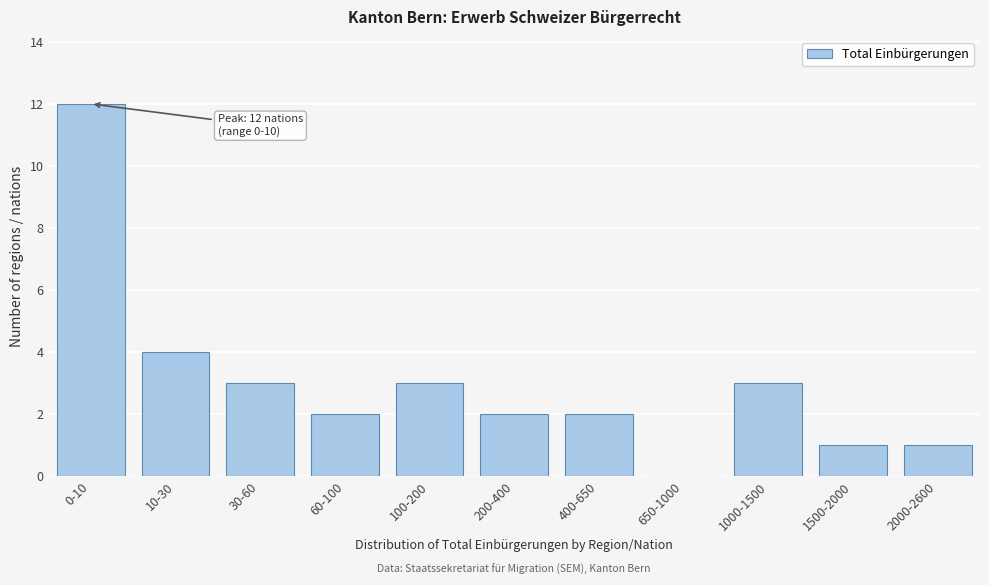

Reading left to right, list all the values displayed in this chart.

0-10=12	10-30=4	30-60=3	60-100=2	100-200=3	200-400=2	400-650=2	650-1000=0	1000-1500=3	1500-2000=1	2000-2600=1